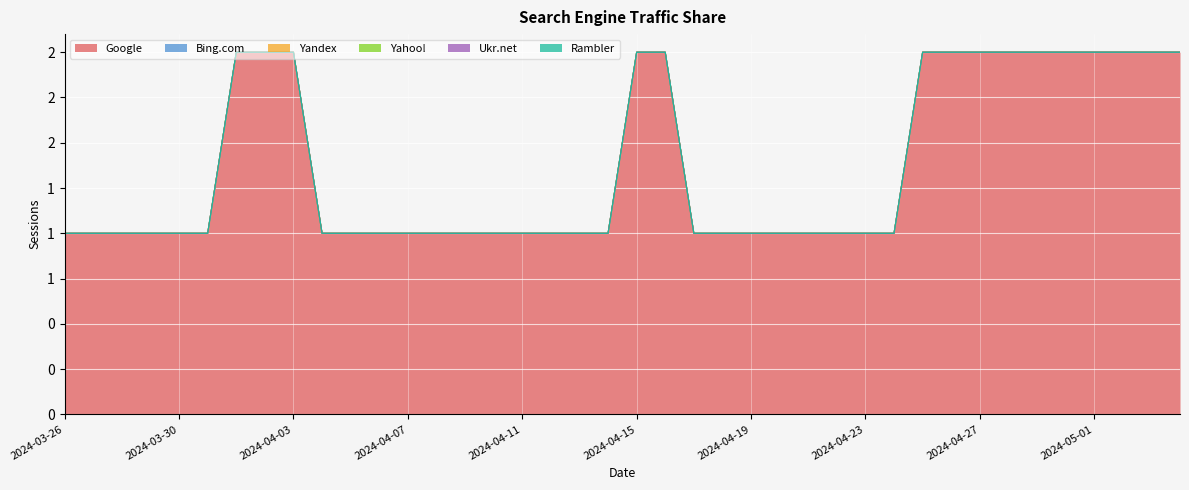

Does the chart display data point markers on the line(s)?

No